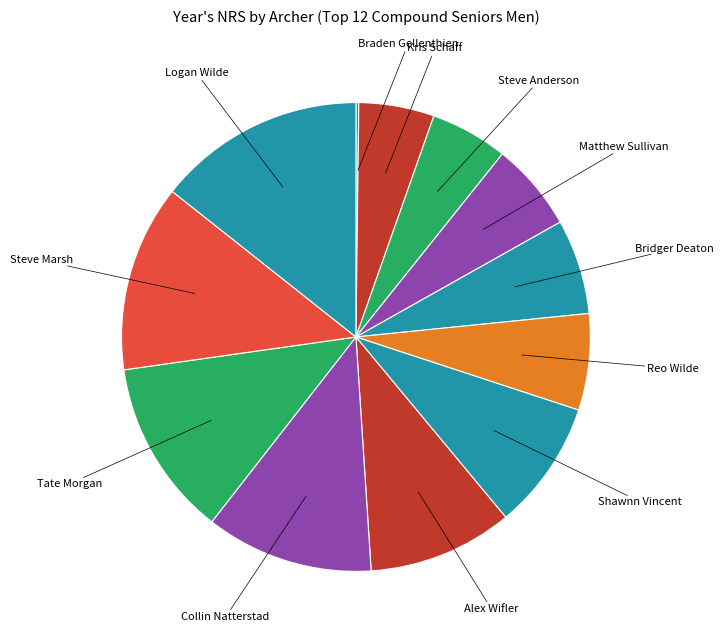

Which category has the smallest portion of the pie?

Braden Gellenthien